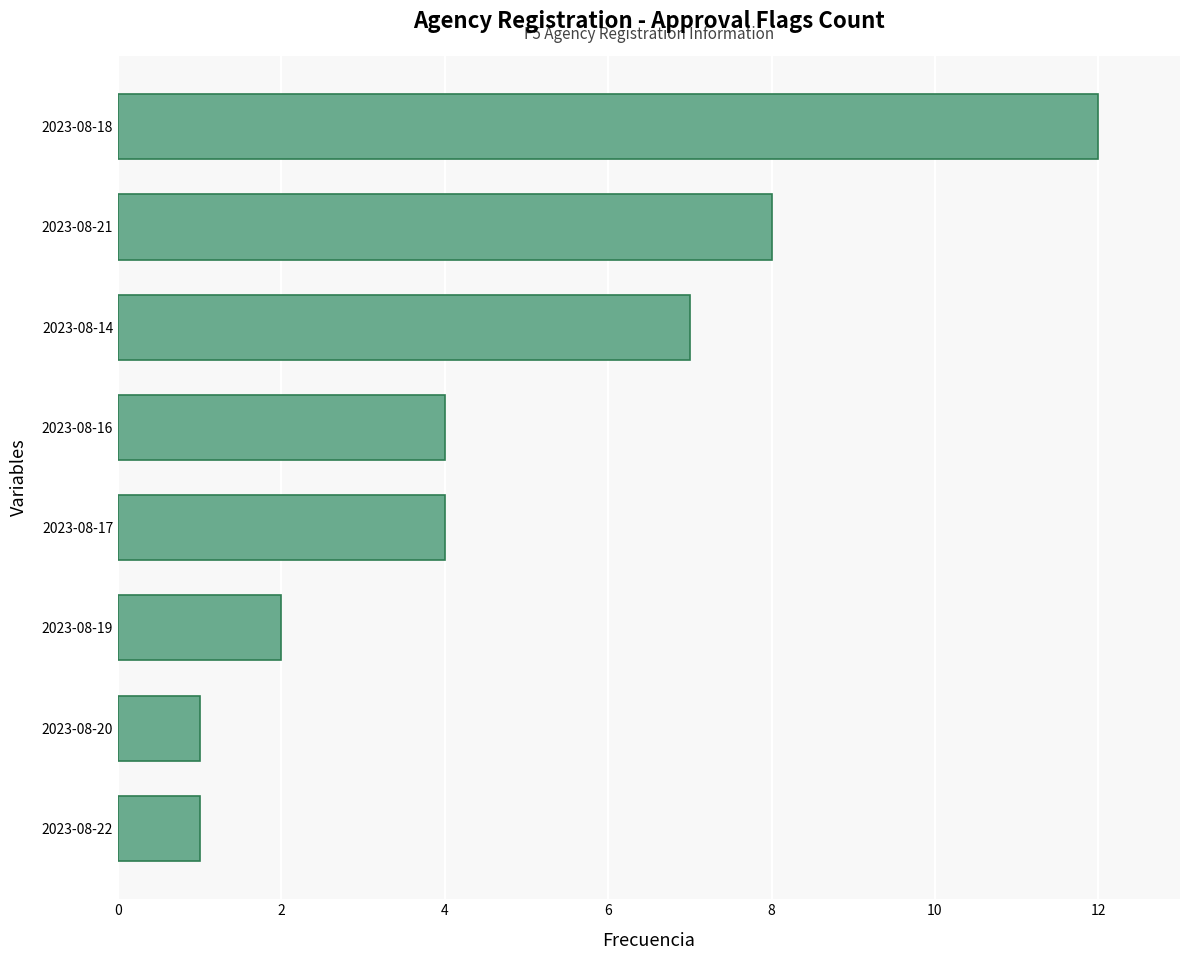

What is the change in value from 2023-08-20 to 2023-08-21?

+7